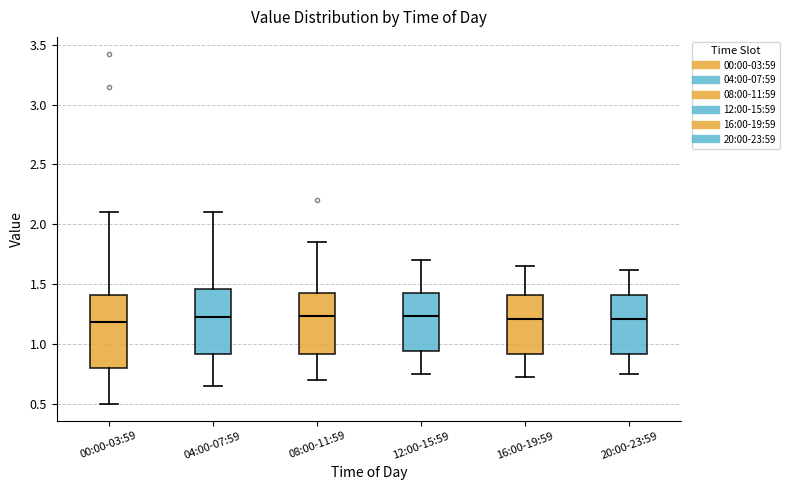

Reading left to right, read every box against the y-axis: the position of its median line, the range the box covers, and the ends of its whiskers. The values are not printed on the chart, so give them approximately, as read against the axis.

00:00-03:59: median 1.20, box 0.80 to 1.40, whiskers 0.50 to 2.10
04:00-07:59: median 1.25, box 0.90 to 1.45, whiskers 0.65 to 2.10
08:00-11:59: median 1.25, box 0.90 to 1.45, whiskers 0.70 to 1.85
12:00-15:59: median 1.25, box 0.95 to 1.45, whiskers 0.75 to 1.70
16:00-19:59: median 1.20, box 0.90 to 1.40, whiskers 0.70 to 1.65
20:00-23:59: median 1.20, box 0.90 to 1.40, whiskers 0.75 to 1.60